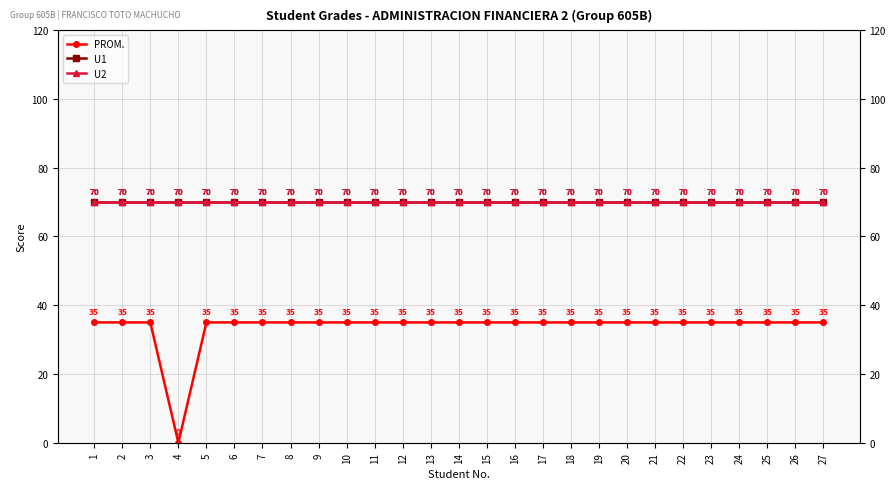

What value does the PROM. series have at 19, to the nearest 5?

35